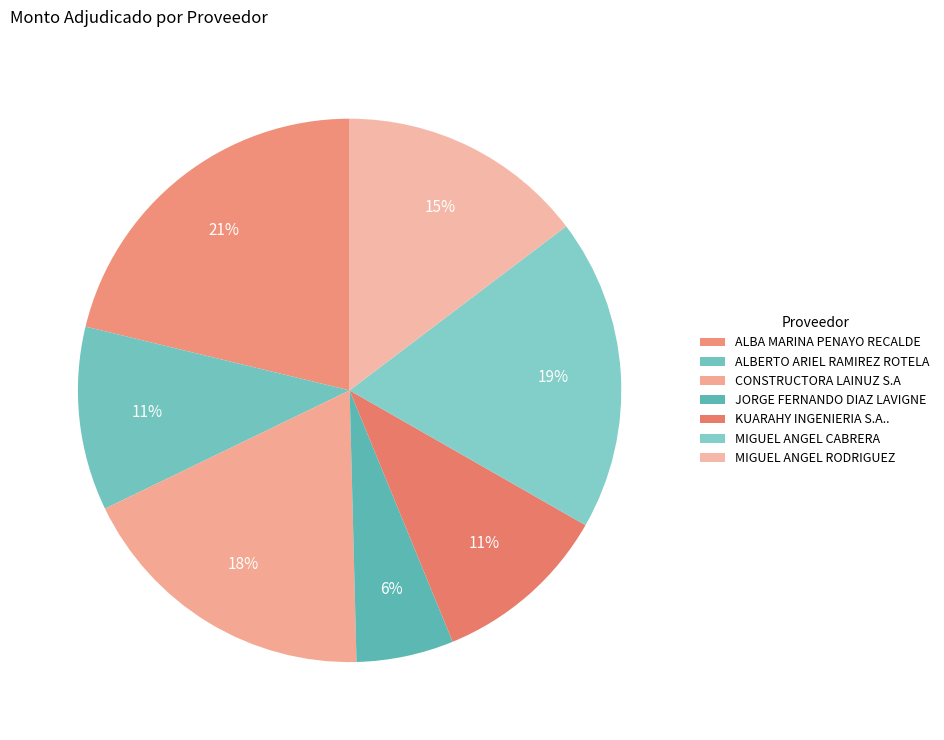

Count the number of slices in the pie.

7